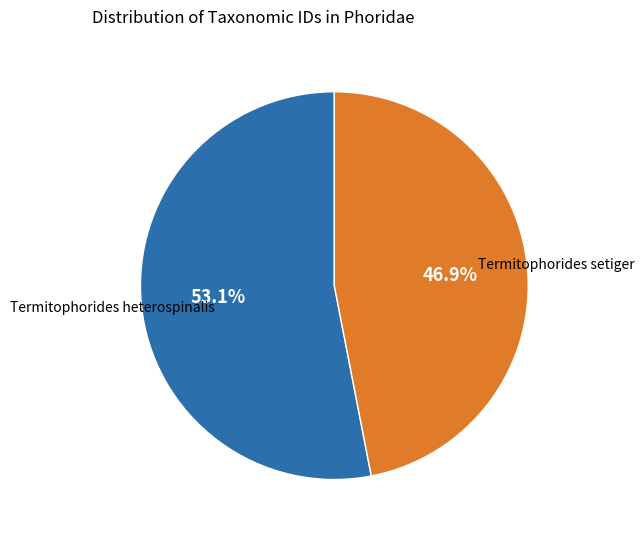

Does any single category account for the majority?

Yes